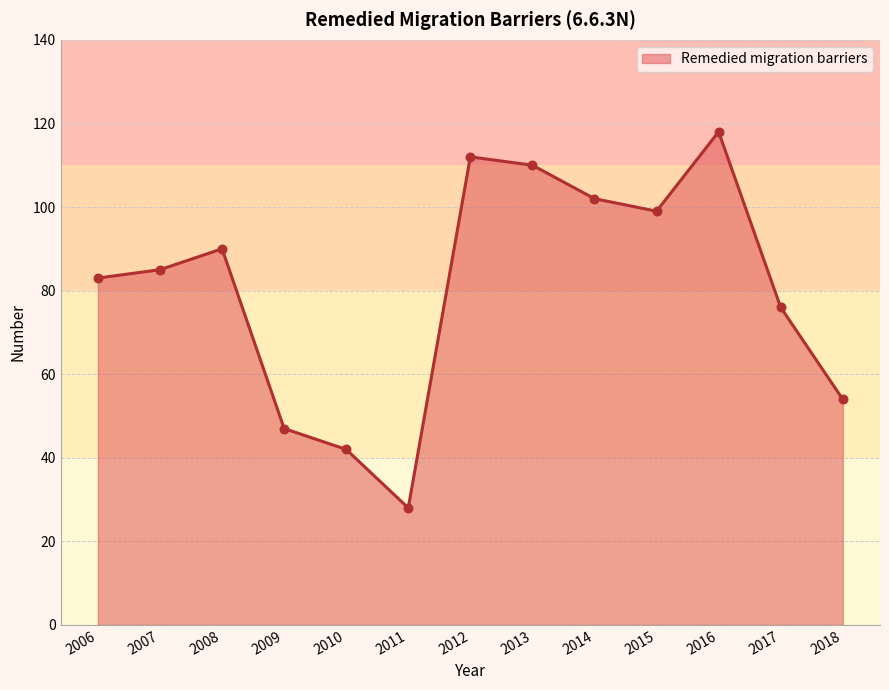

What is the change in value from 2008 to 2014?

+12